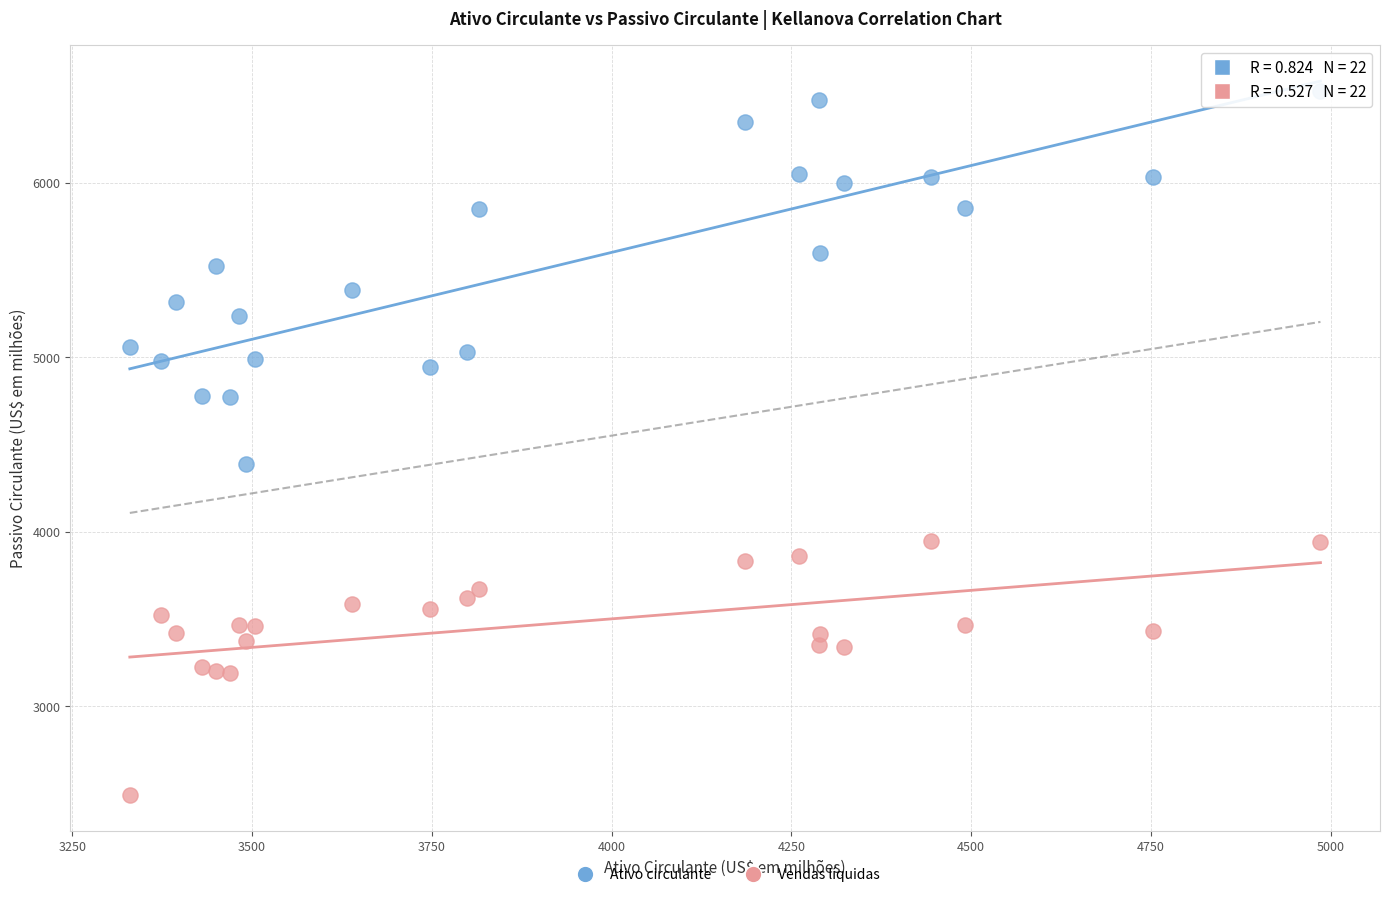

Which series reaches the maximum Y coordinate?

Ativo circulante